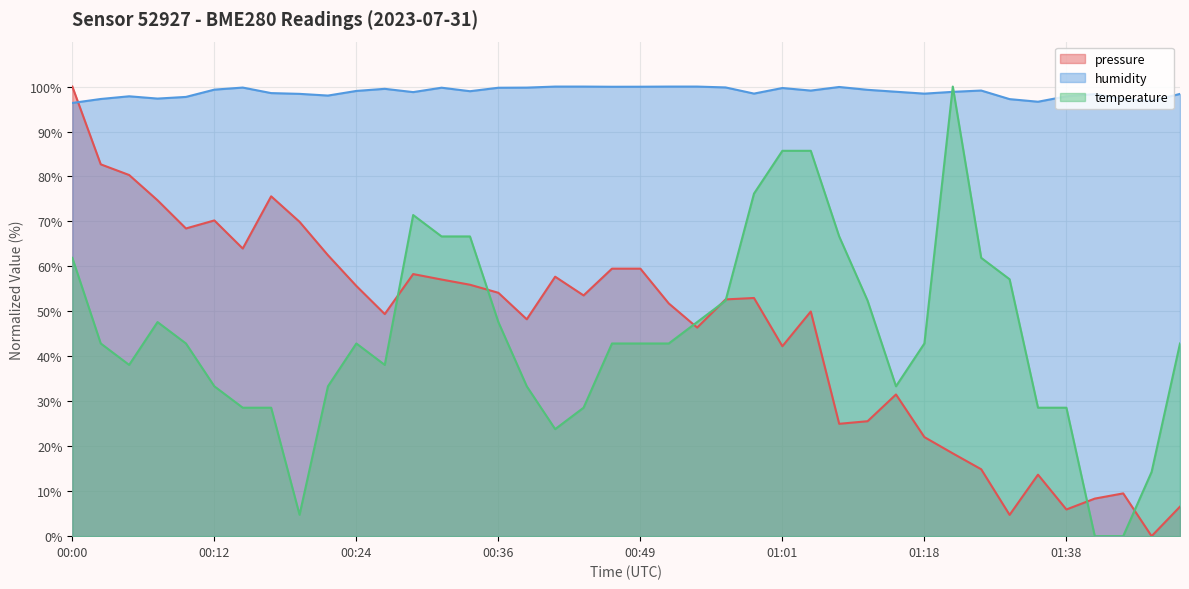

Is it true that temperature equals 42.9 at 00:46?

True